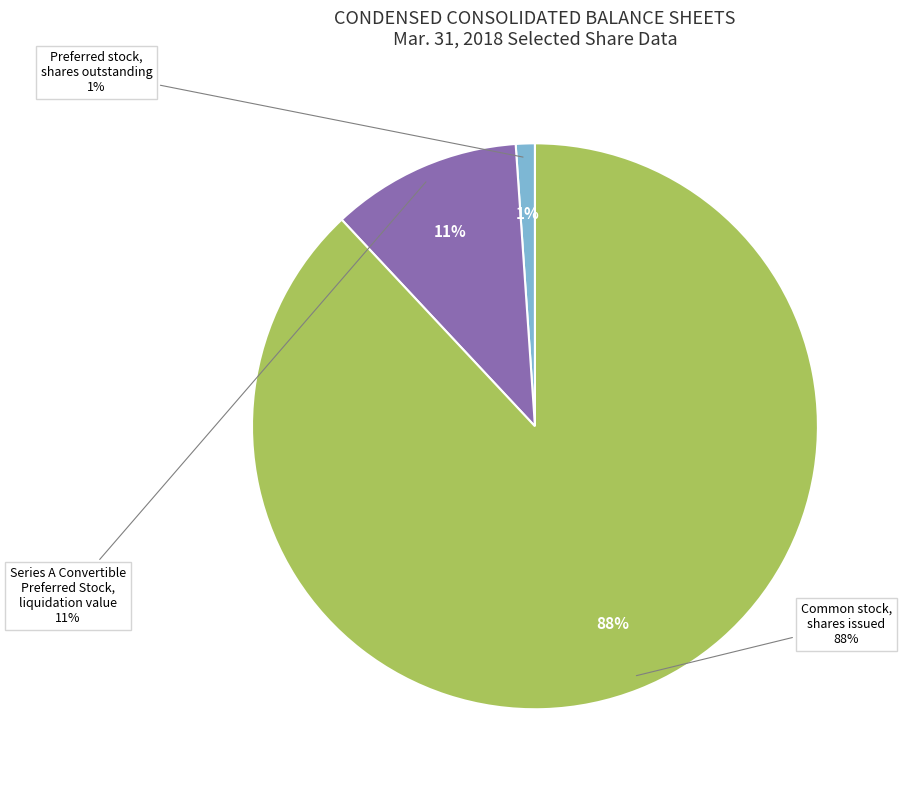

Is it true that Series A Convertible Preferred Stock, liquidation is 11% of the pie?

True